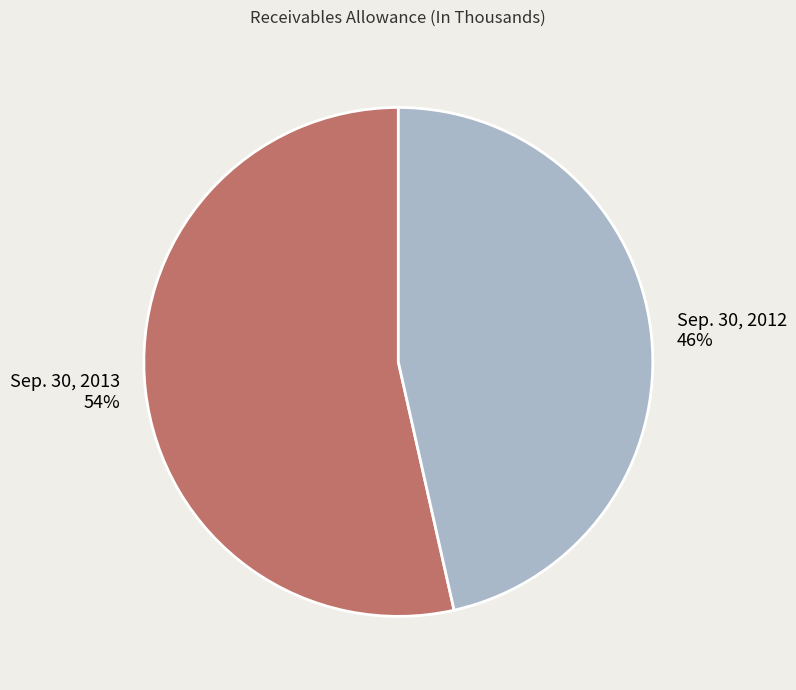

How many segments does this pie chart have?

2